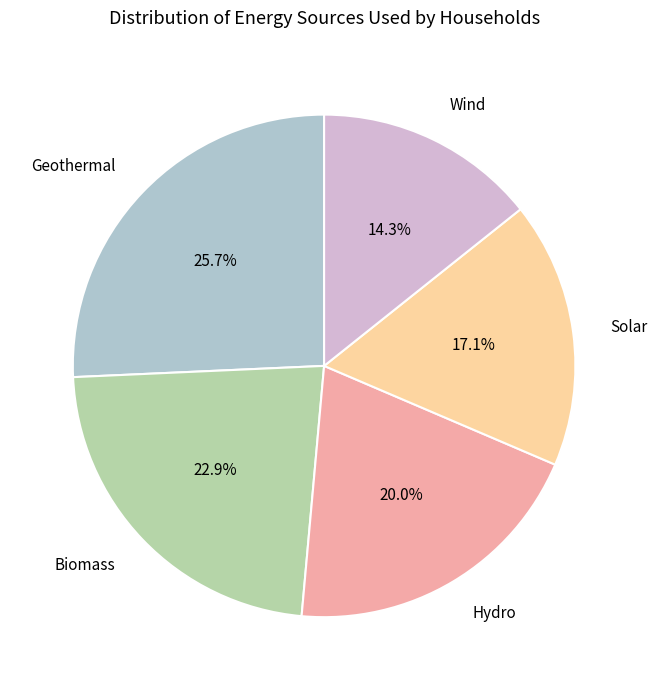

Approximately how many times larger is the value at Geothermal compared to Biomass?

1.1